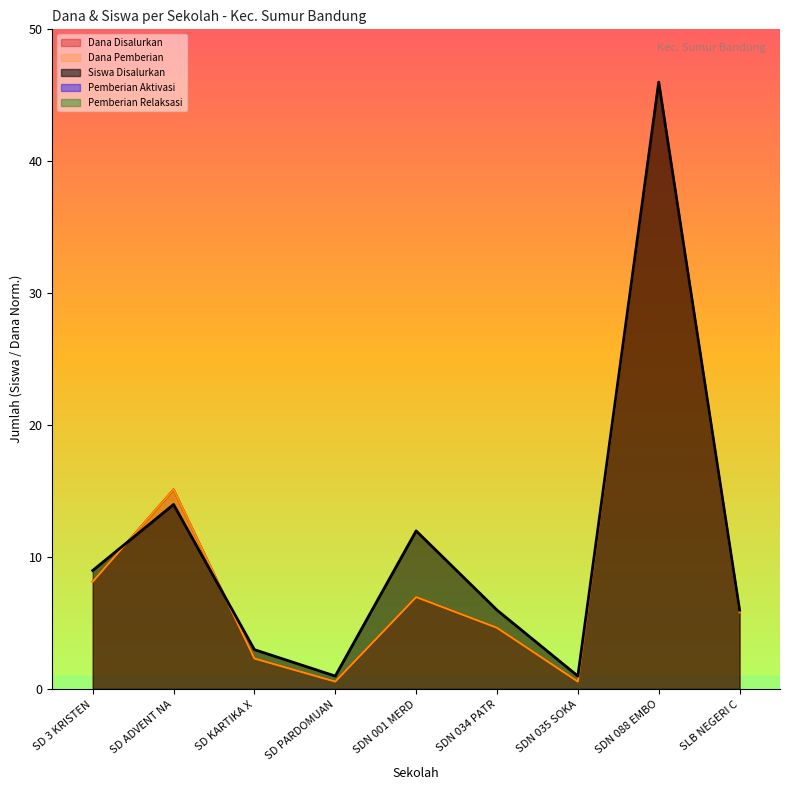

In Dana Disalurkan, how many points are lower than both neighbors (excluding endpoints)?

2